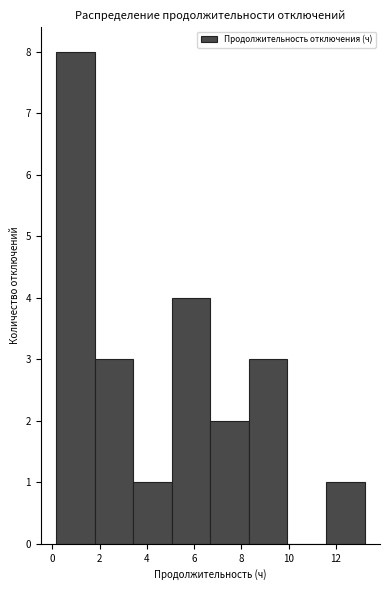

What is the height of the bar covering 1.8 to 3.4 on the x-axis? Neither the bar edges nor the heights are printed on the chart, so give them approximately, as read against the axes.

3